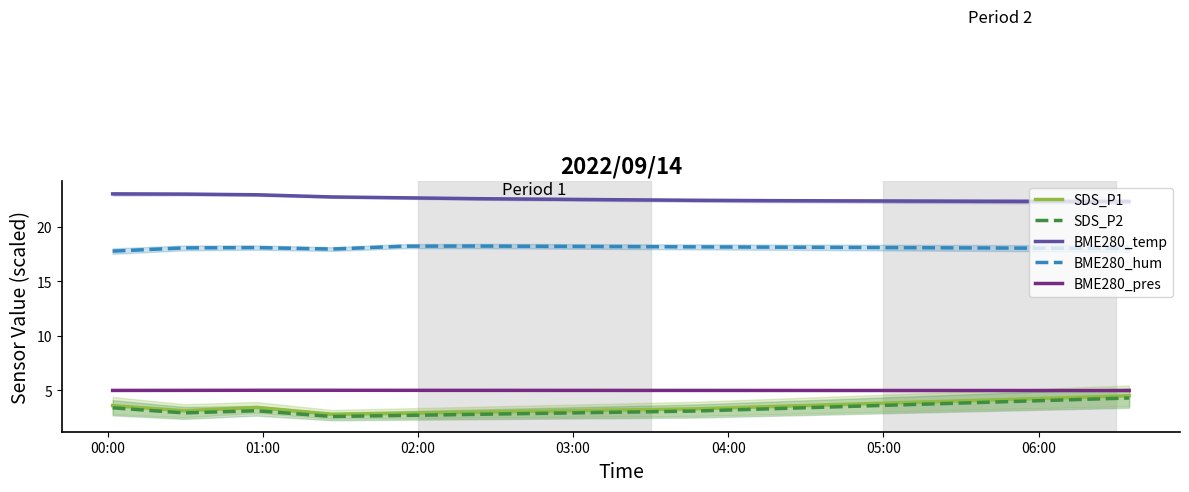

True or false: BME280_hum and BME280_temp cross at least once.

False